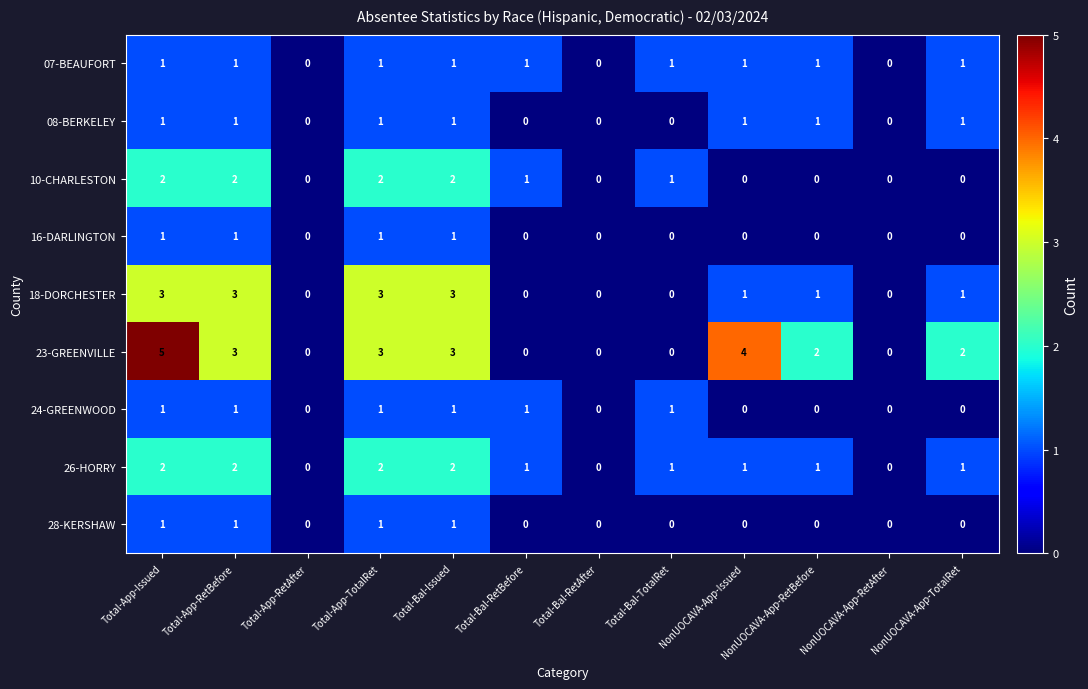

Is it true that 10-CHARLESTON equals 1 at Total-App-TotalRet?

False